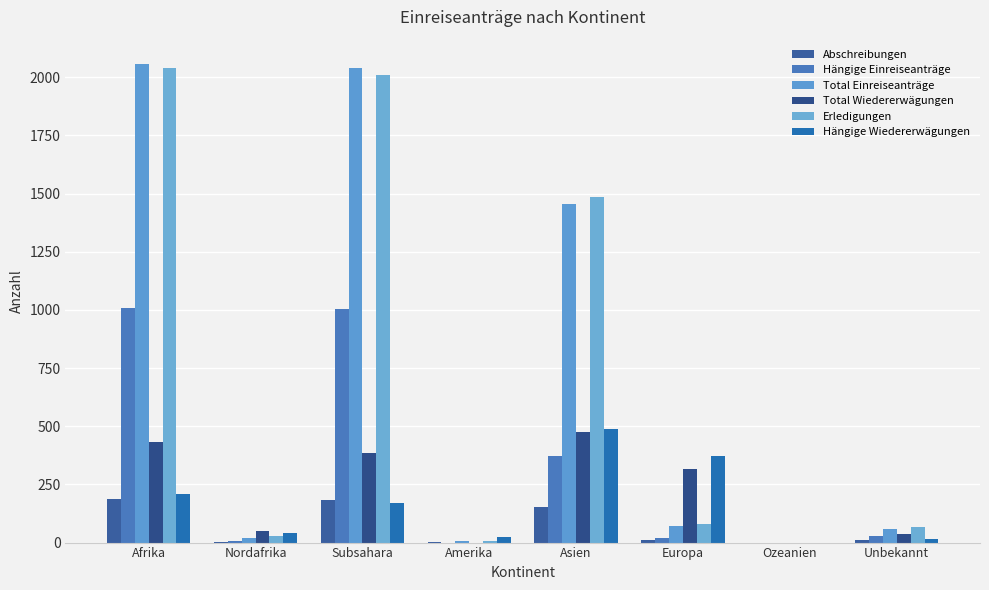

How many categories are shown in the chart?

8